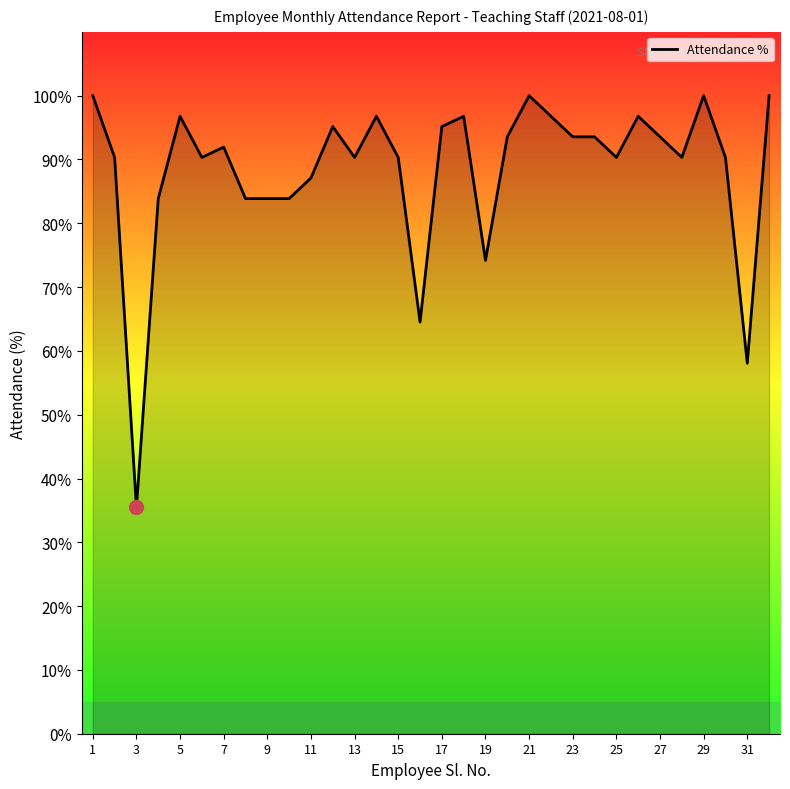

What is the difference between the second highest and minimum values?

64.5